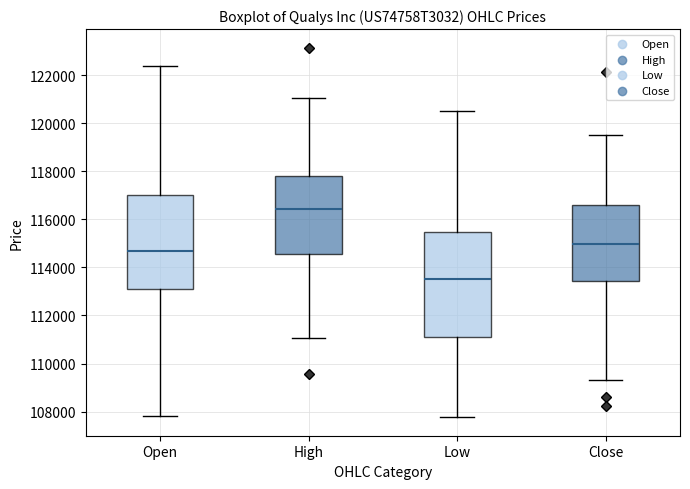

Which box's median line is the highest?

High